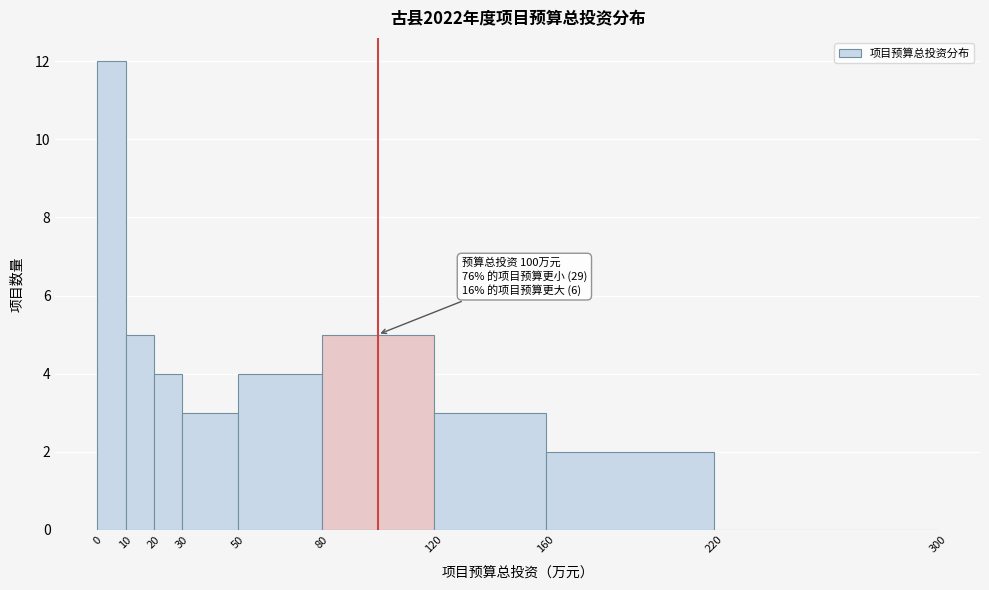

Which range on the x-axis has the tallest bar?

0 to 10